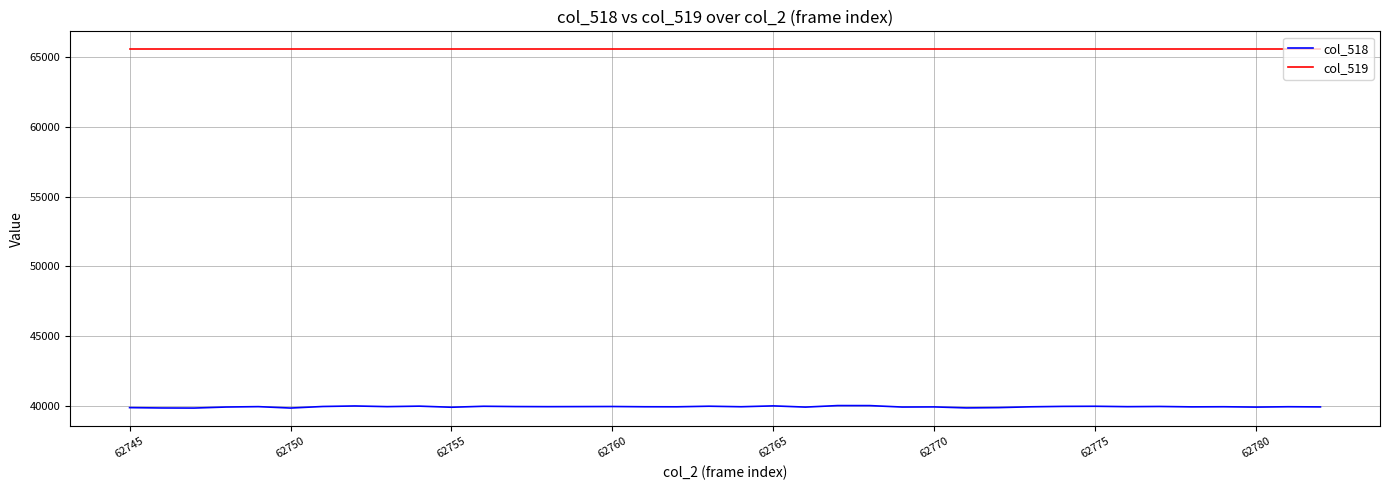

What is the sum of all col_518 values?

1518547